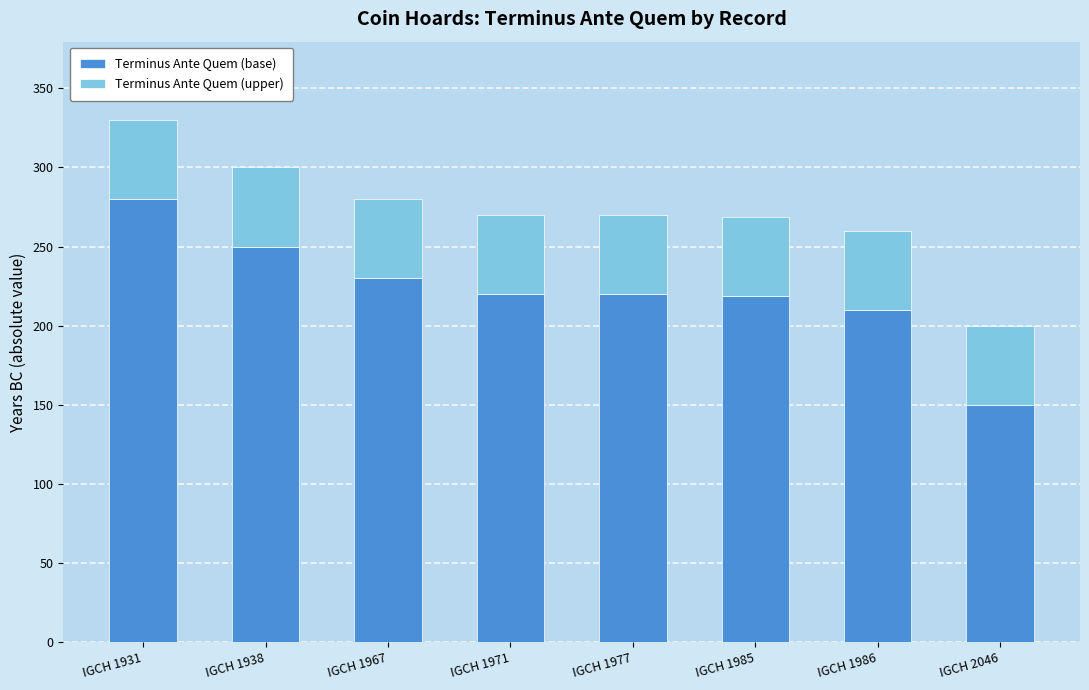

Count the number of data series in this chart.

2